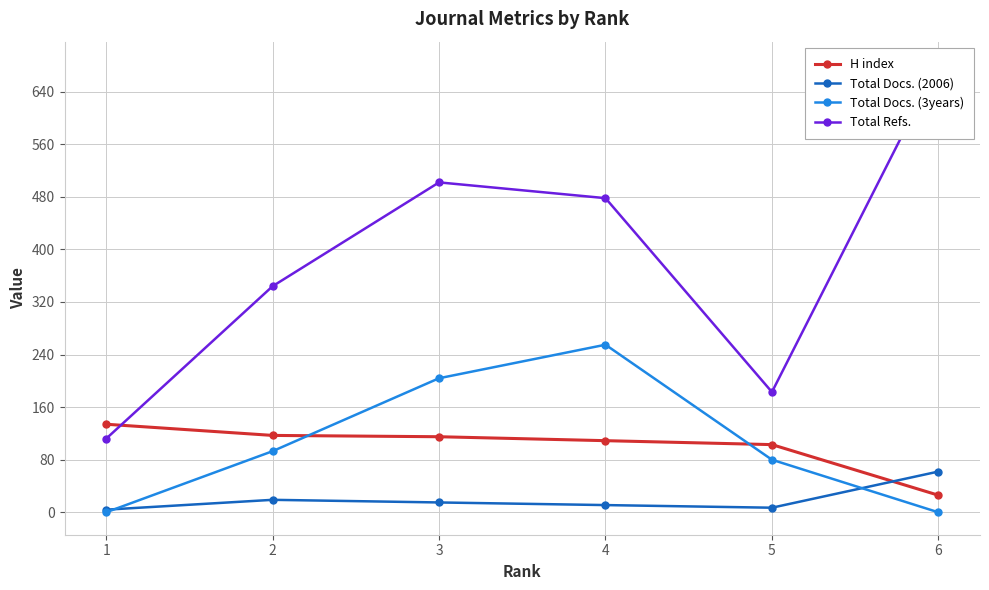

Read the H index value at 4.

109